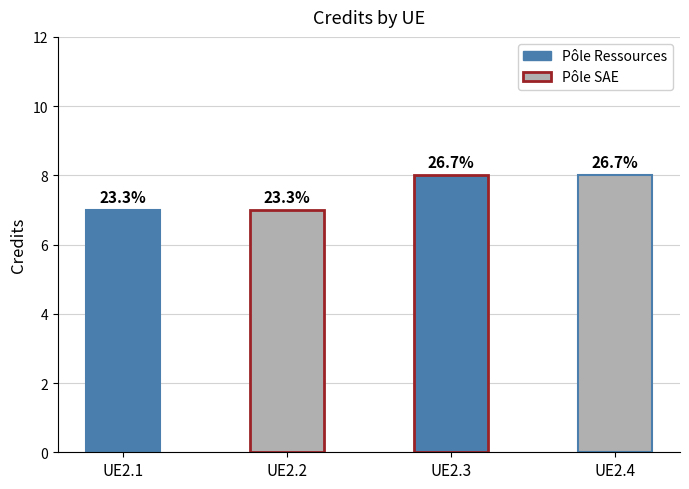

What is the value of the 4th bar from the left?

8